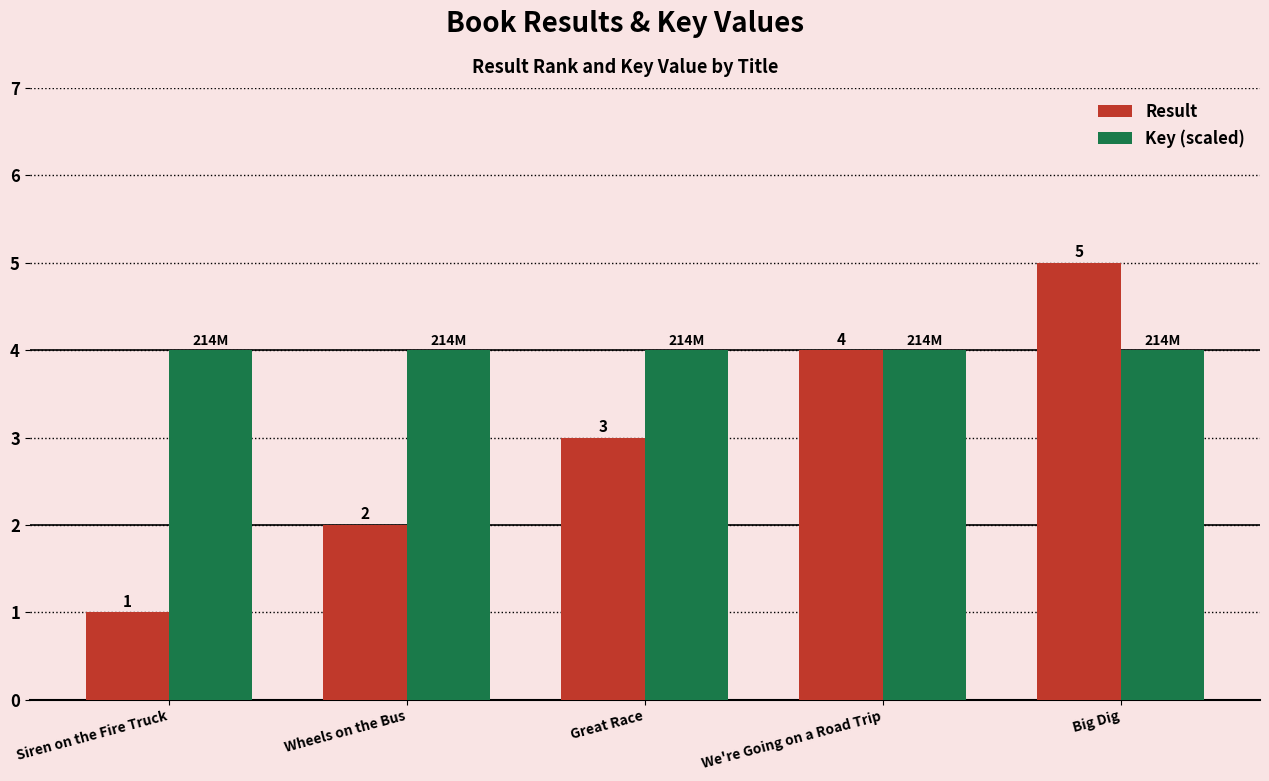

Which series has the largest total across all categories?

Key (scaled)